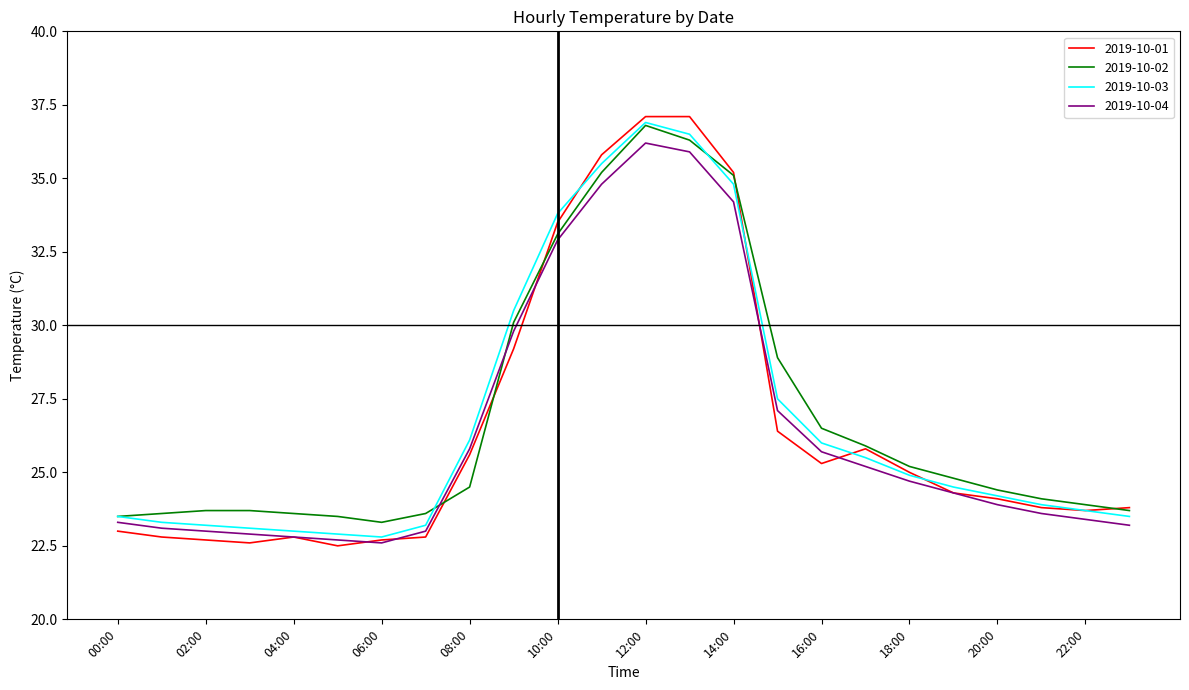

Which series has the largest total across all categories?

2019-10-02